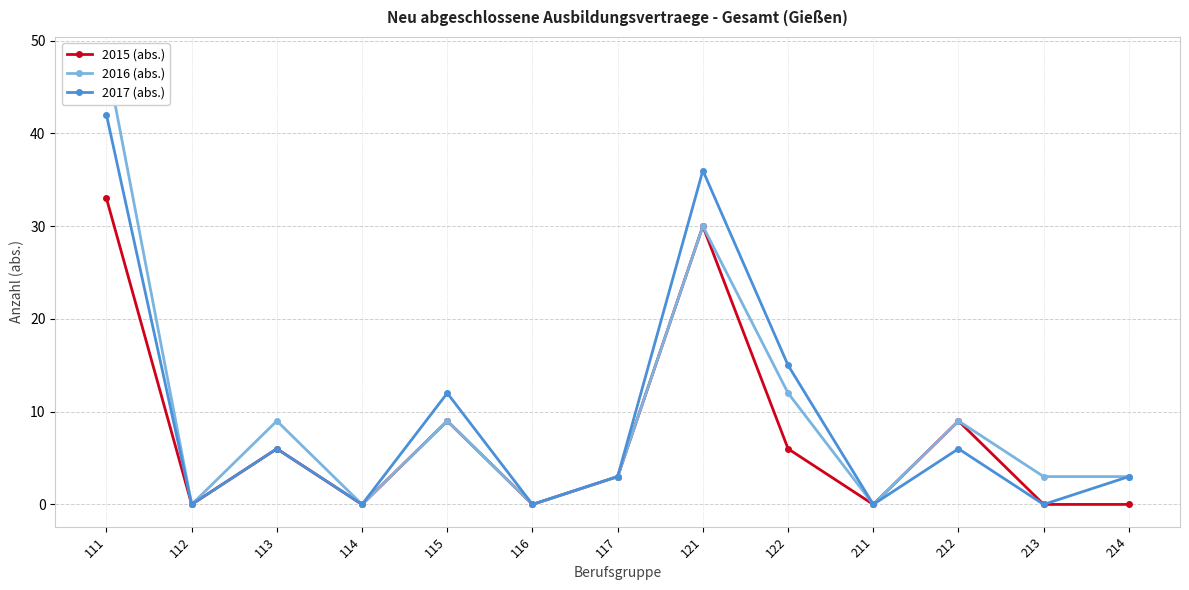

True or false: 2017 (abs.) and 2016 (abs.) intersect in this chart.

False